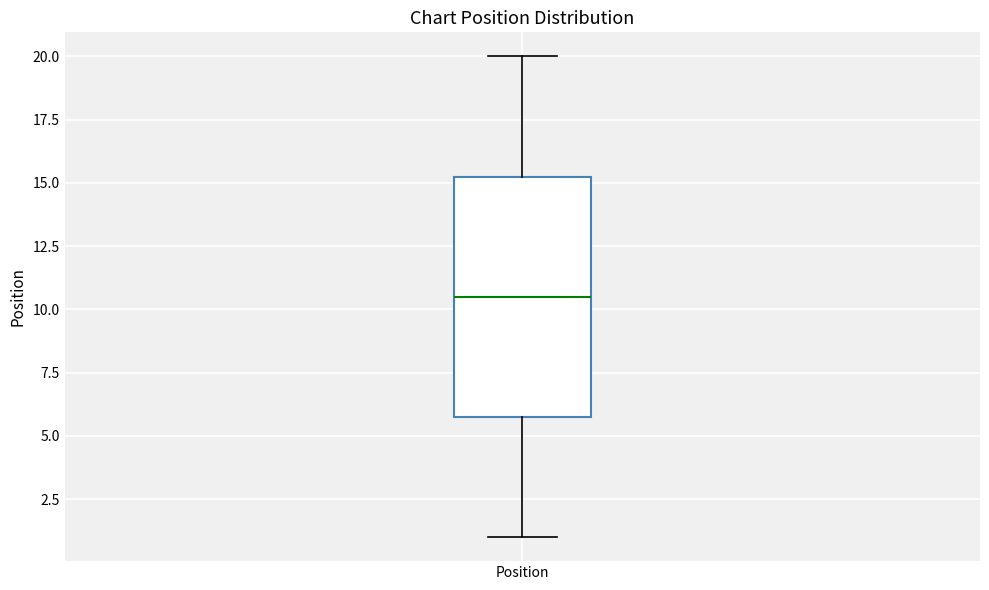

Where is the upper edge of the box for Position on the y-axis? The values are not printed on the chart, so give them approximately, as read against the axis.

15.5